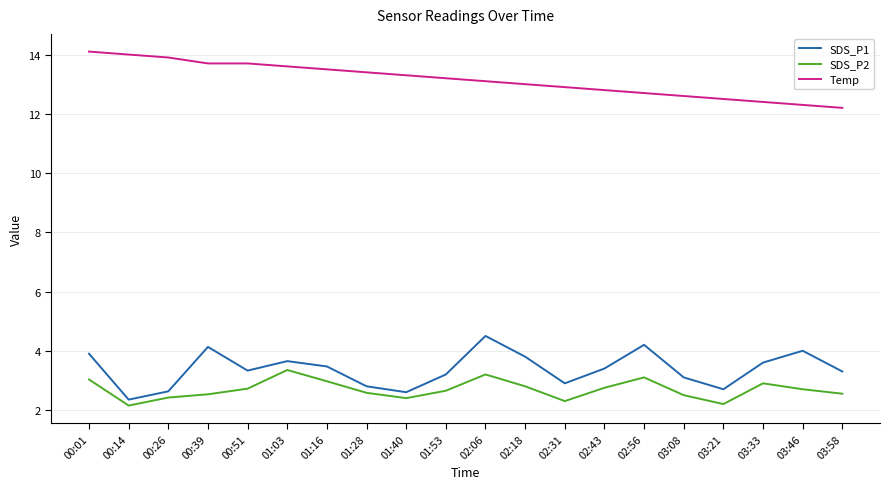

True or false: SDS_P1 and Temp intersect in this chart.

False